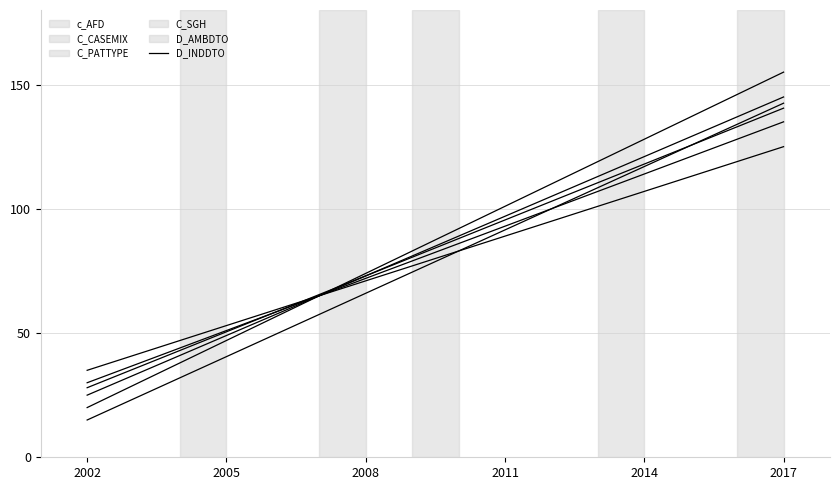

Which series has the largest total across all categories?

C_PATTYPE